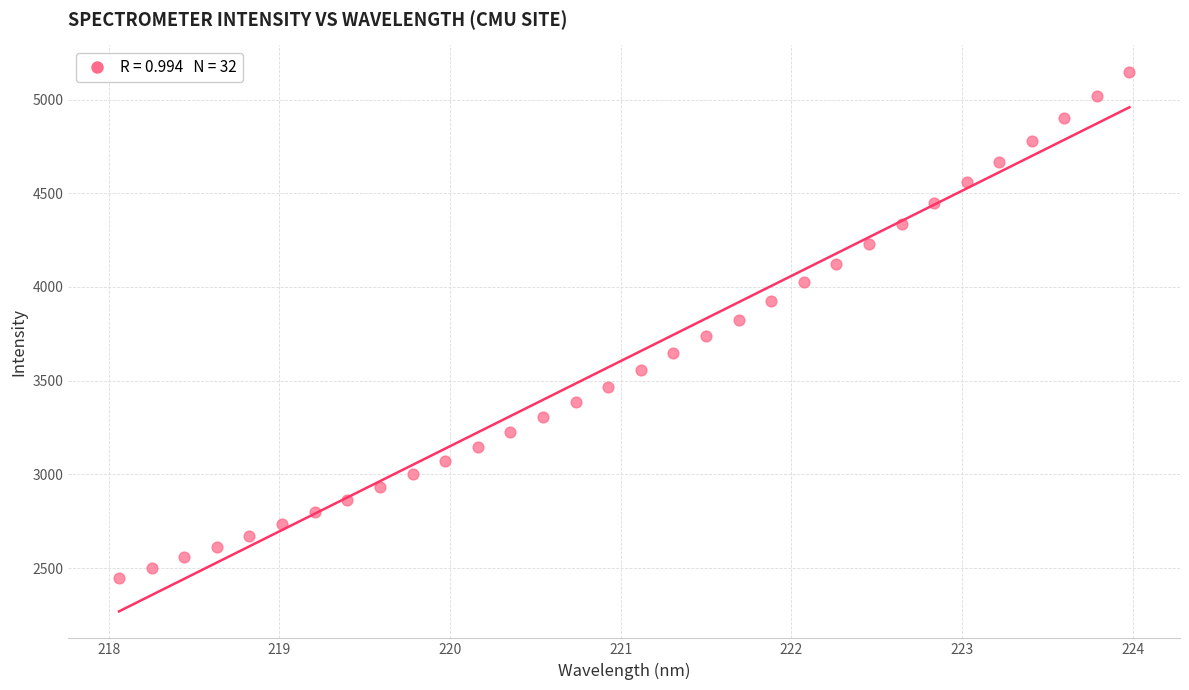

What is the range of Y values (max minus min)?

2698.0